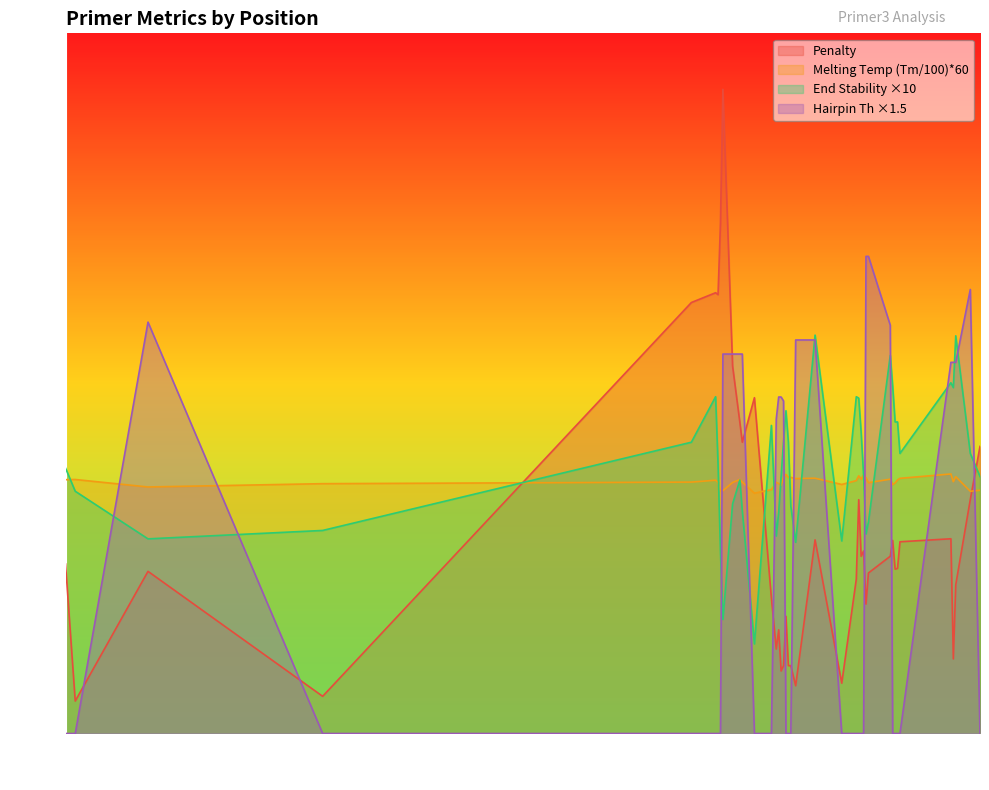

Rank the series by their maximum value, from highest to lowest.

Penalty, Hairpin Th ×1.5, End Stability ×10, Melting Temp (Tm/100)*60